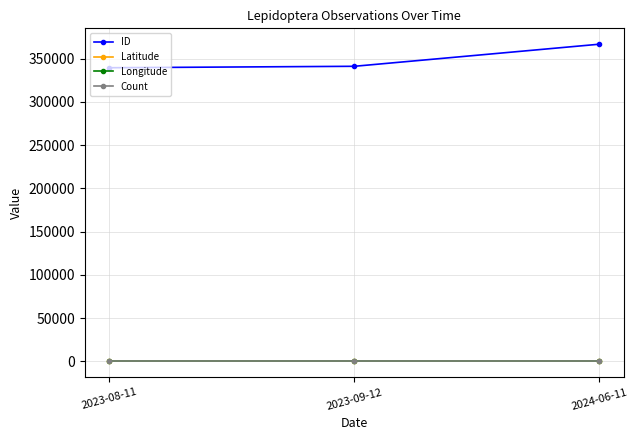

What is the approximate value of ID at 2024-06-11?

366835.0